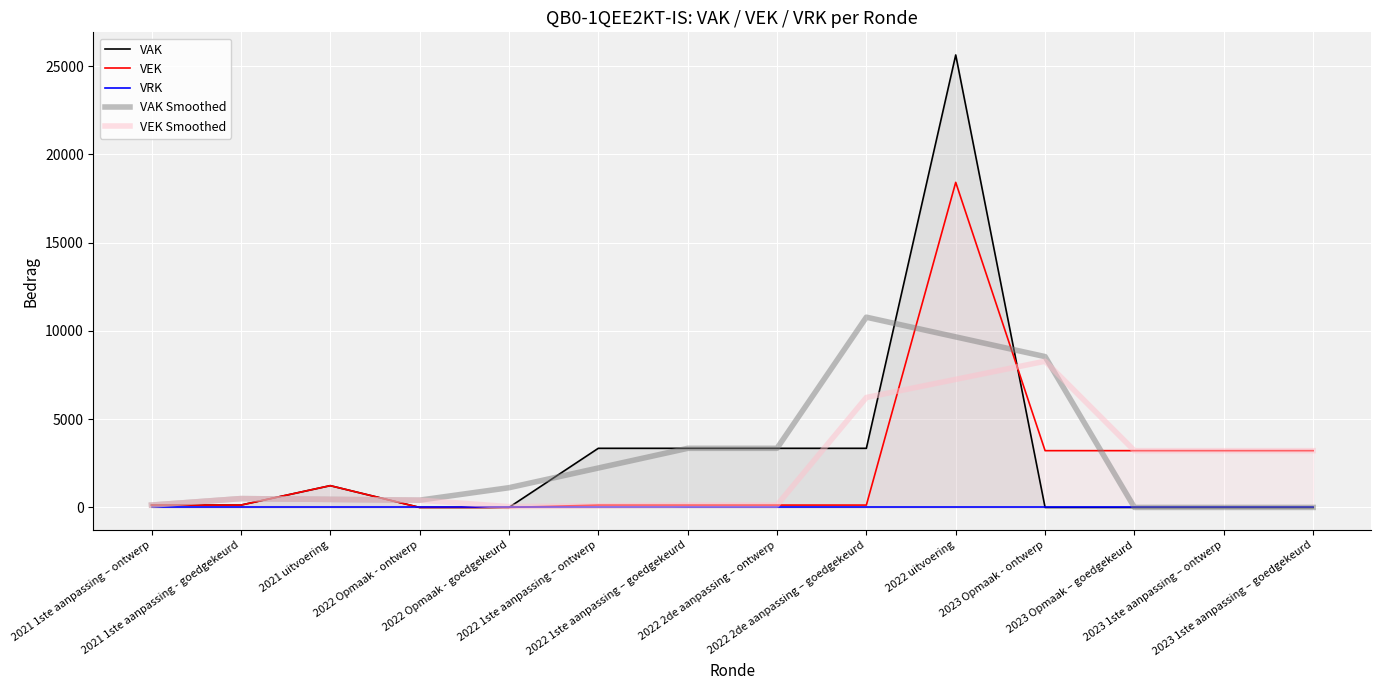

What is the total value across all series at 2022 uitvoering?

60948.0